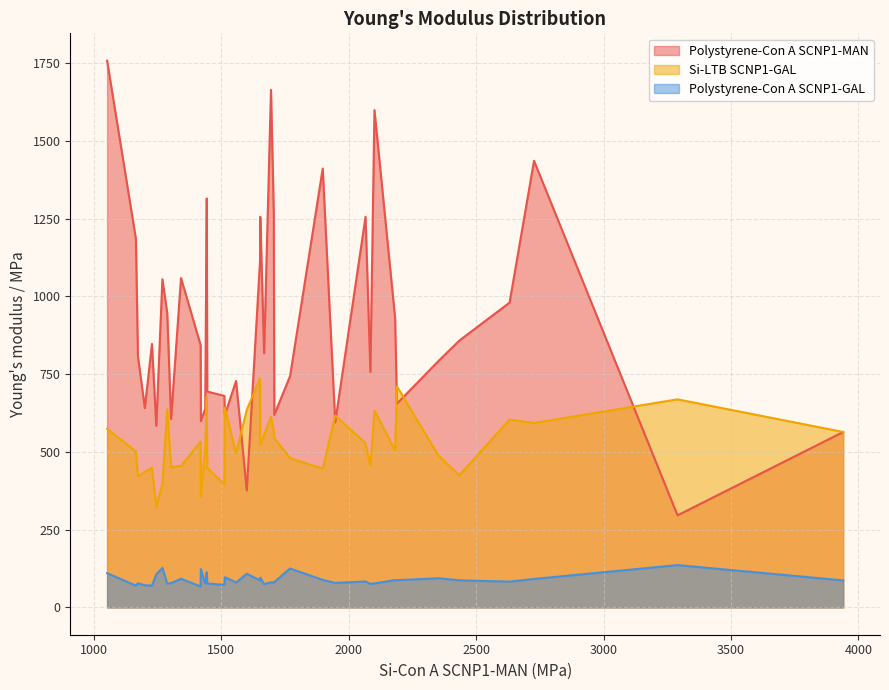

What is the highest value of the Si-LTB SCNP1-GAL series?

736.0